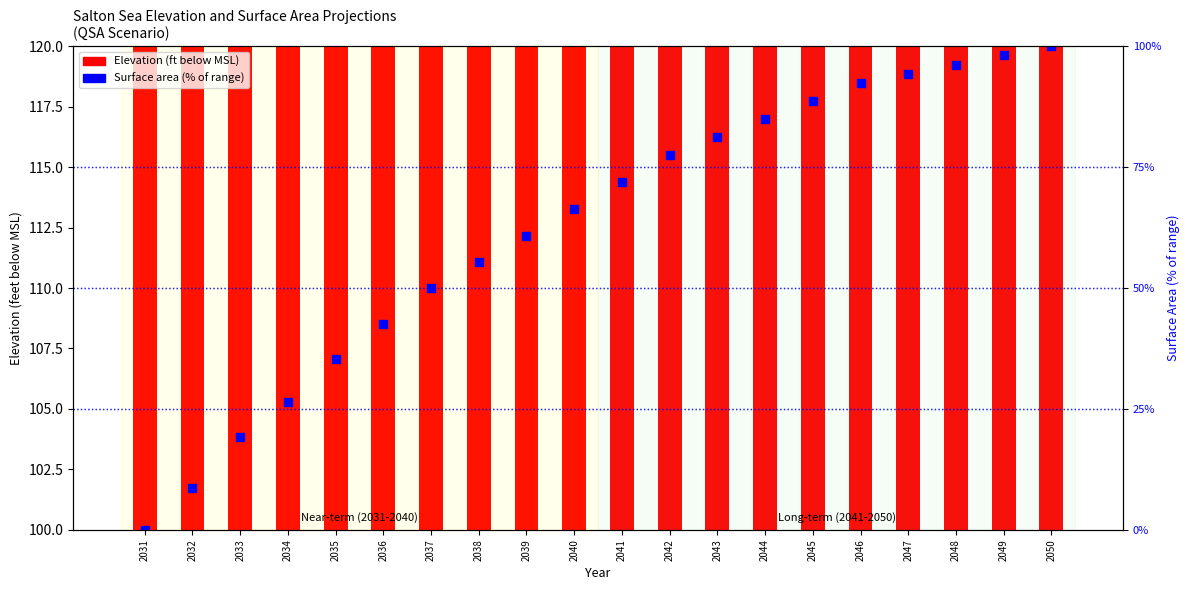

Rank the series by their maximum value, from lowest to highest.

Surface Area (normalized %), Elevation (ft below MSL)